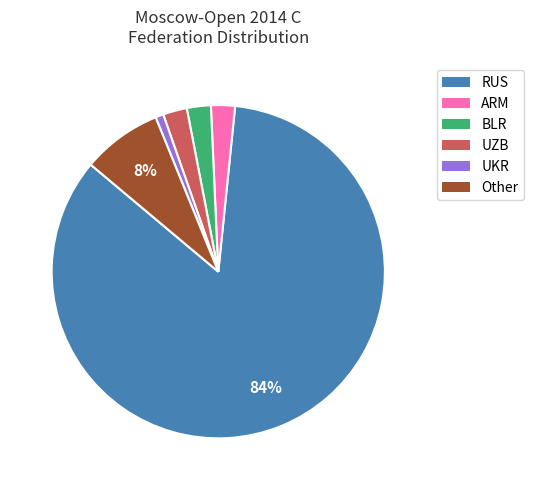

Is it true that UKR is 1% of the pie?

True